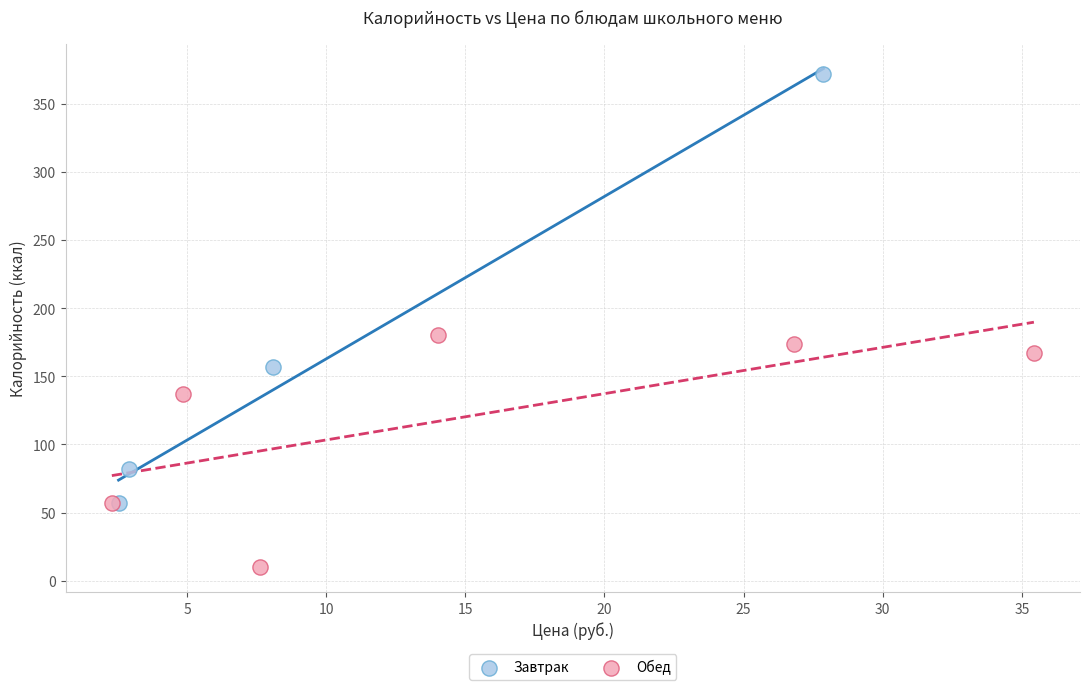

Which series has the largest Y range (max minus min)?

Завтрак